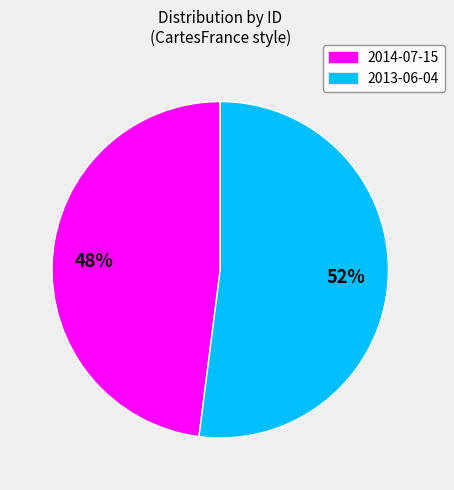

What percentage is the 2014-07-15 slice, to the nearest percent?

48%